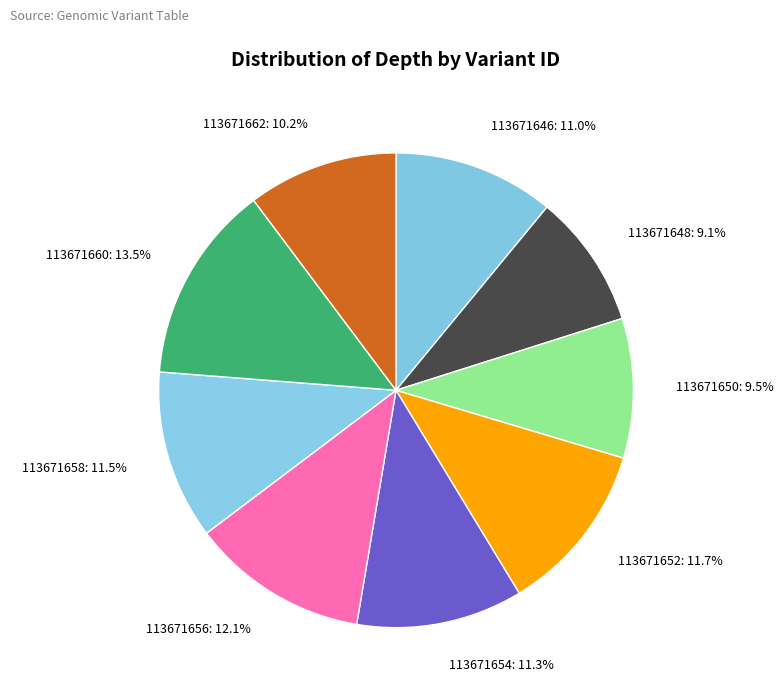

Which category has the biggest portion of the pie?

113671660